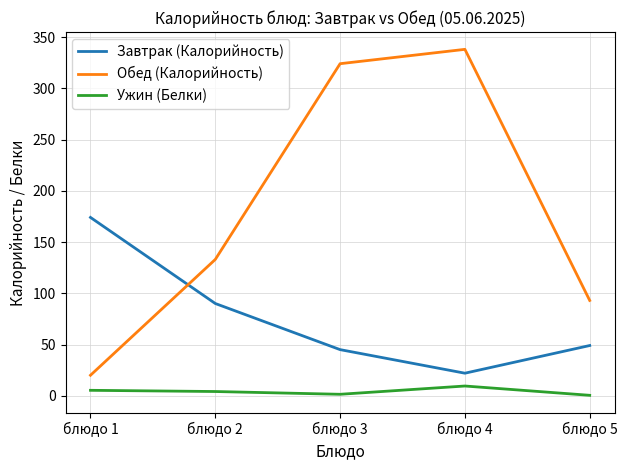

Does the chart have visible grid lines?

Yes